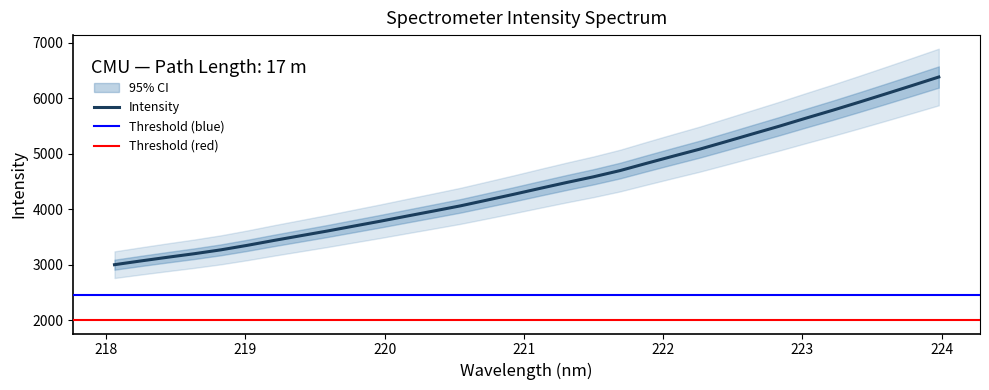

What is the maximum value for Intensity?

6379.1